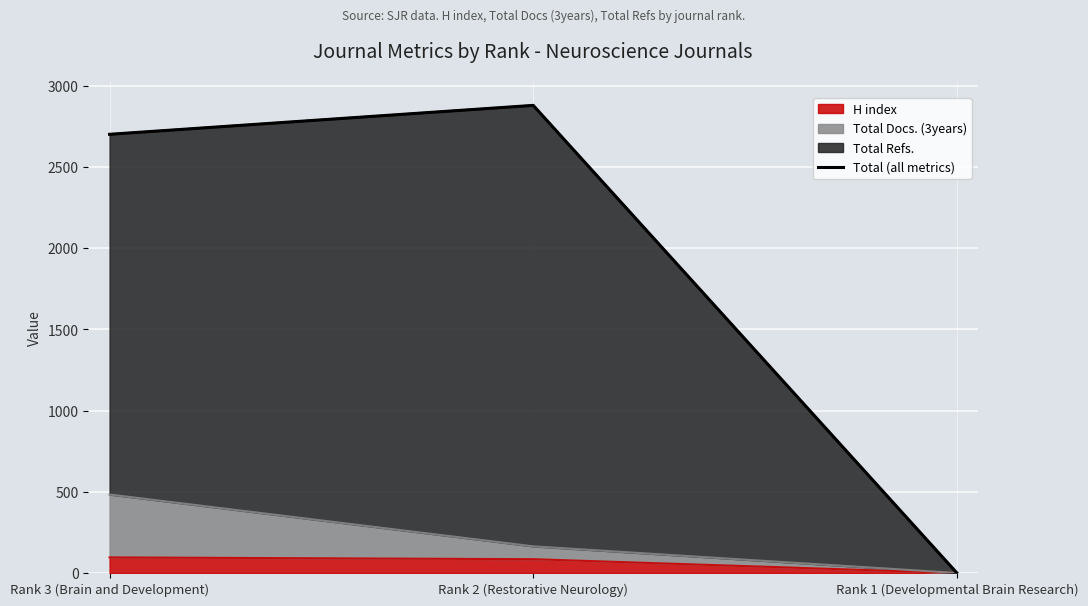

What is the approximate value at Rank 2 (Restorative Neurology), to the nearest 10?

2880